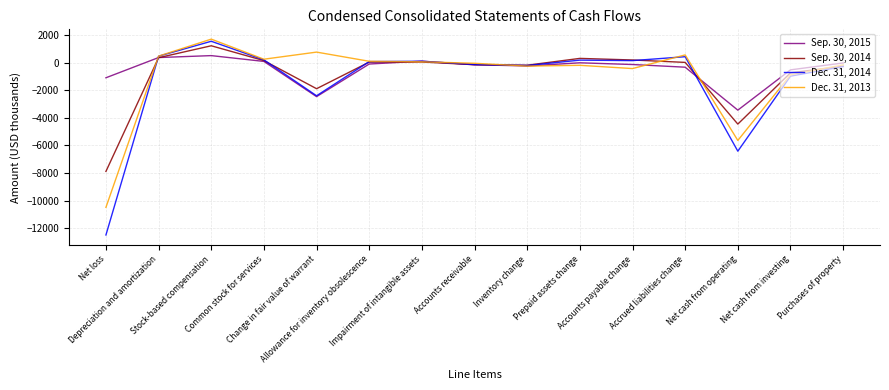

What is the lowest value of the Dec. 31, 2014 series?

-12478